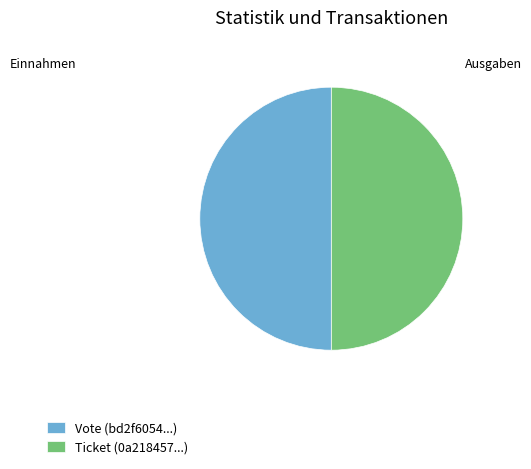

Do Ticket (0a218457...) and Vote (bd2f6054...) together represent more than half of the pie?

Yes